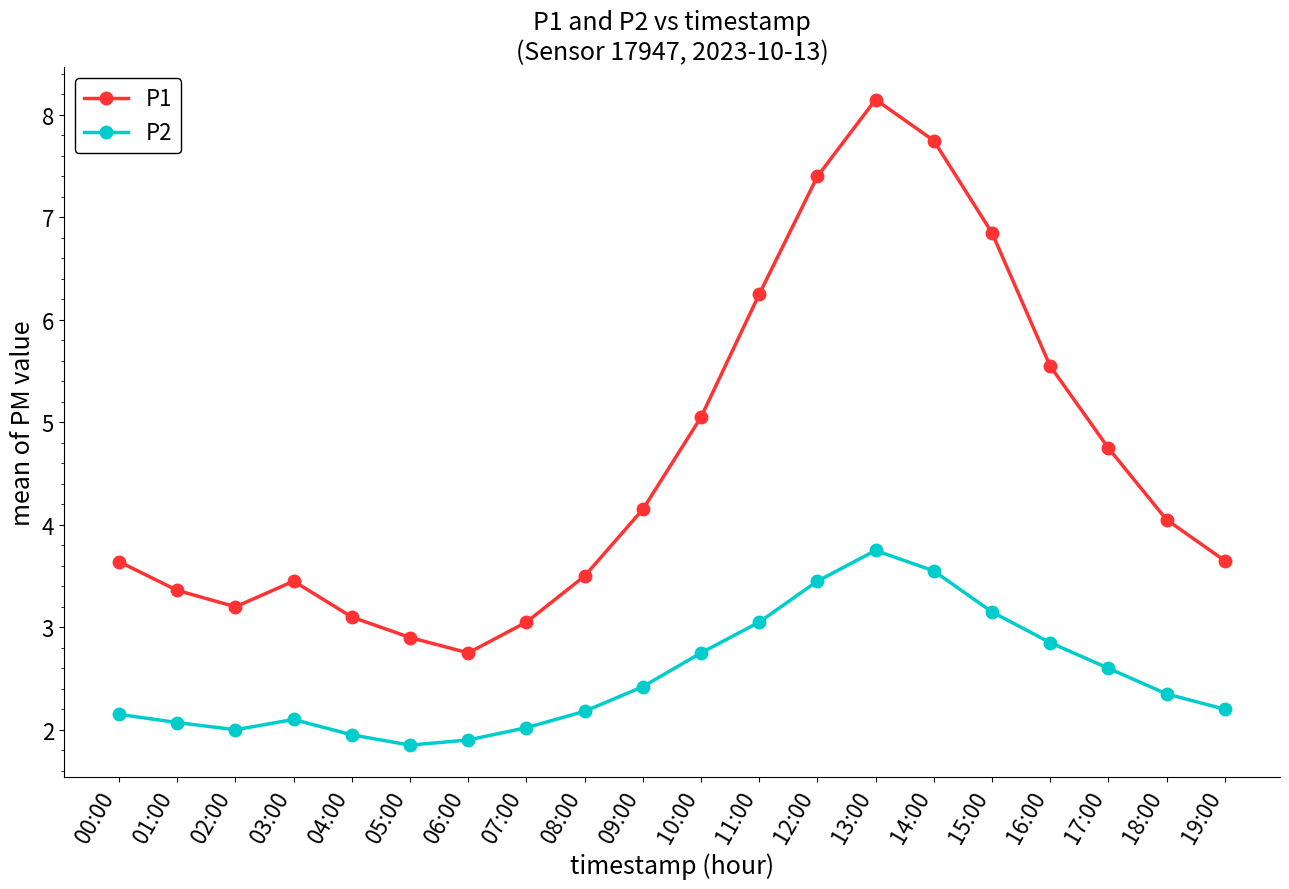

Where does the P1 series first go above 4?

09:00